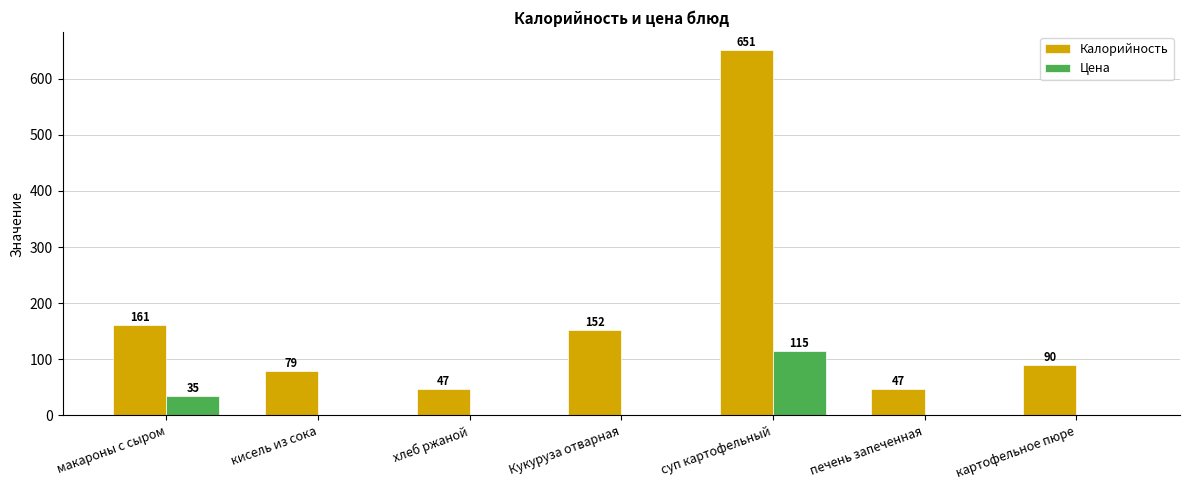

How many data points does each series have?

7